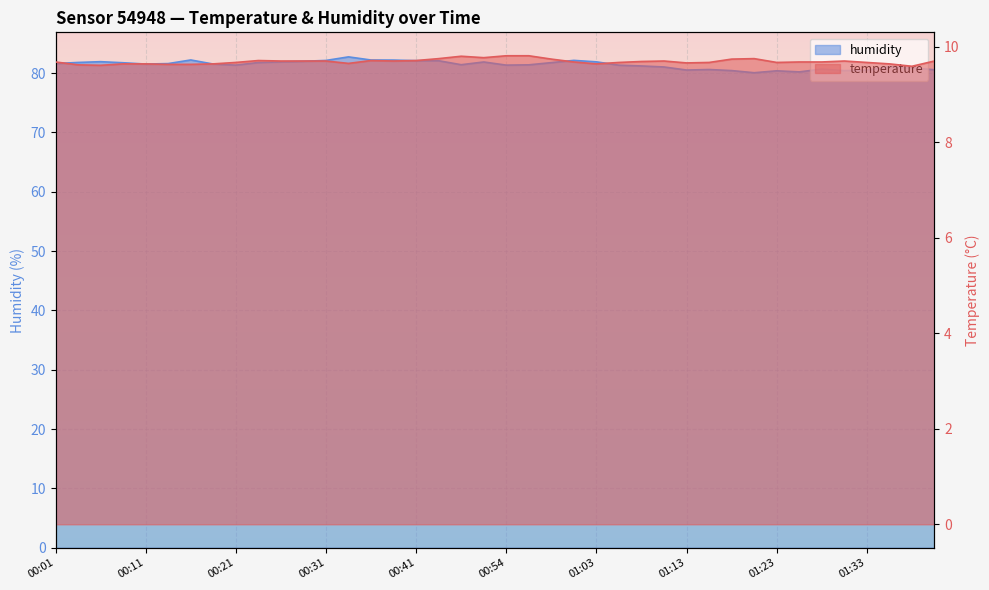

True or false: temperature and humidity cross at least once.

False